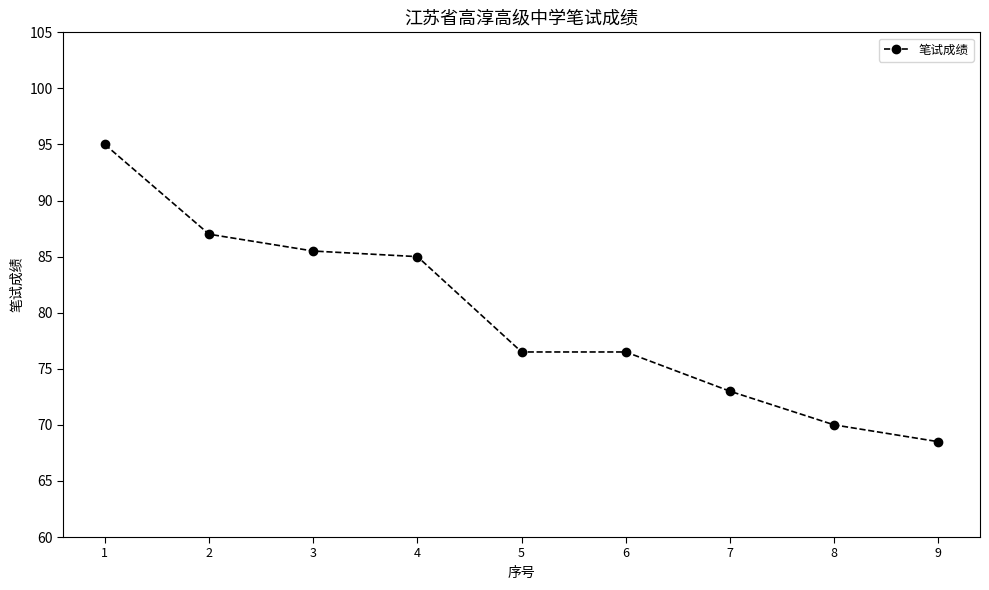

Where does the data first go above 76?

1